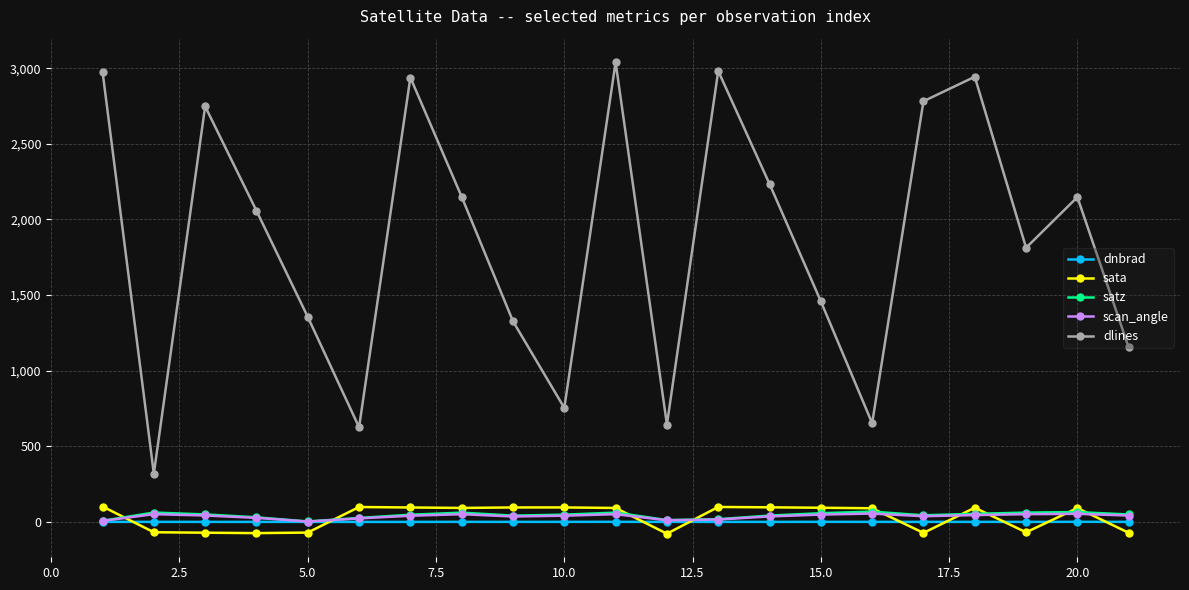

Which series has the largest range (max minus min)?

dlines